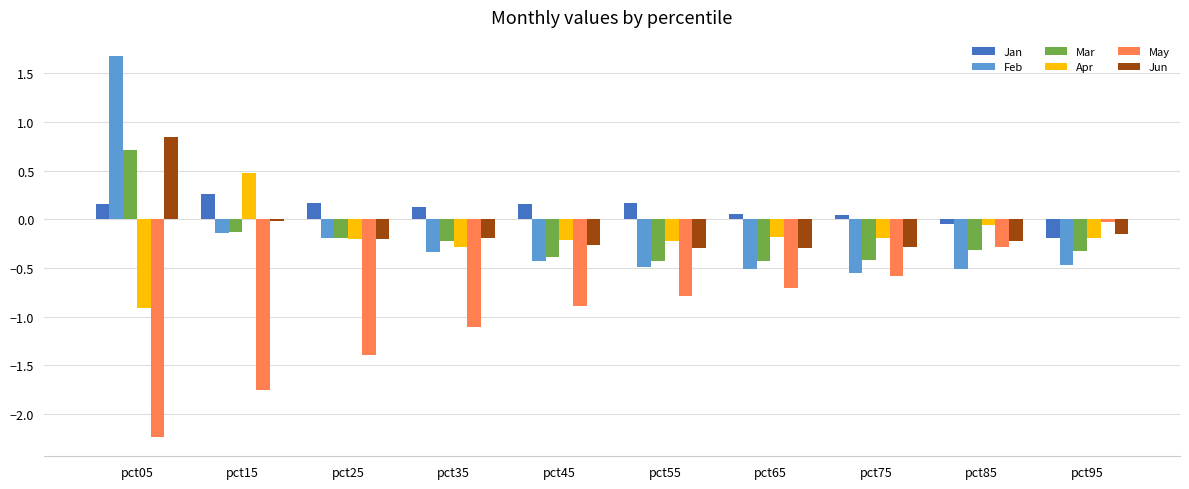

What is the approximate value of Mar at pct55?

-0.4